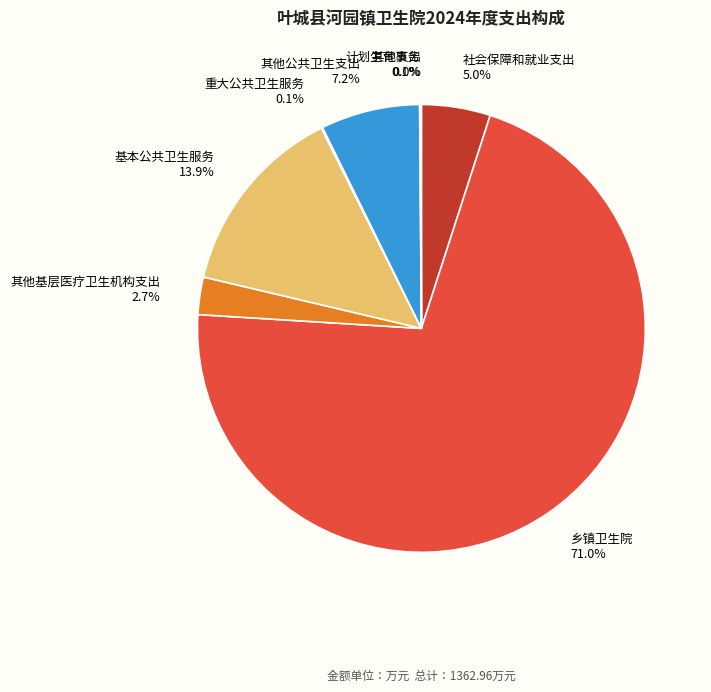

Is there a majority slice in this chart?

Yes